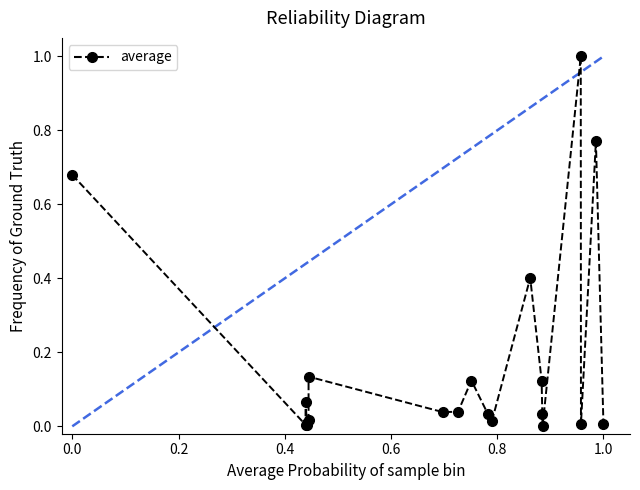

What is the difference between the maximum and second lowest values?

1.0